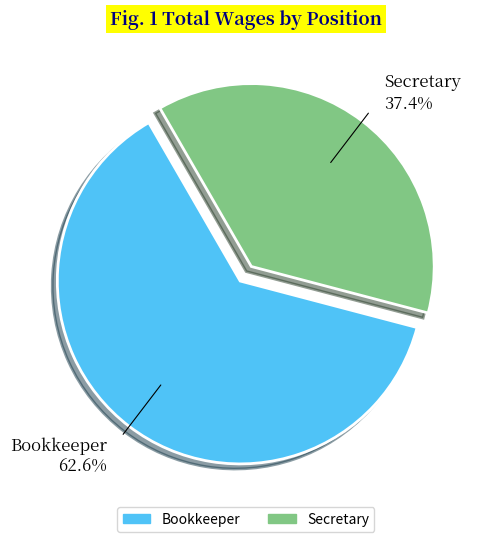

True or false: Secretary accounts for 37% of the total.

True